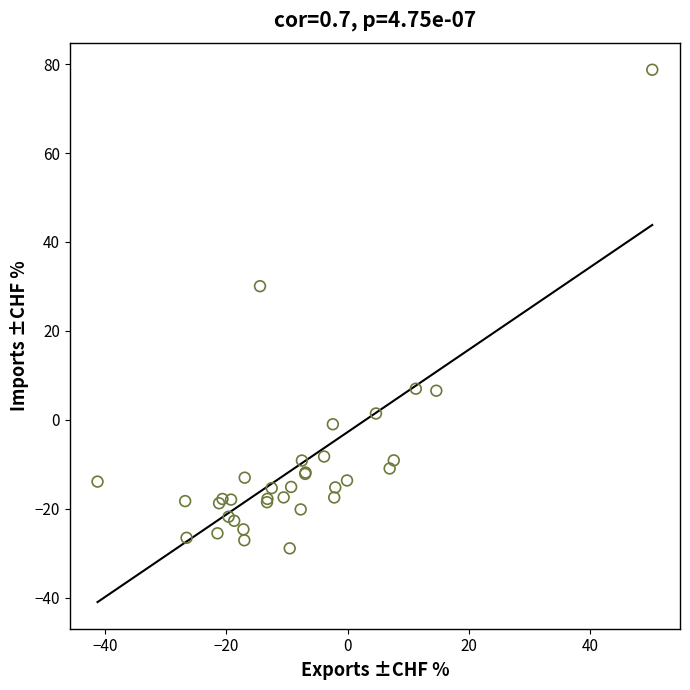

What Y value in the scatter plot is closest to 24?

30.1